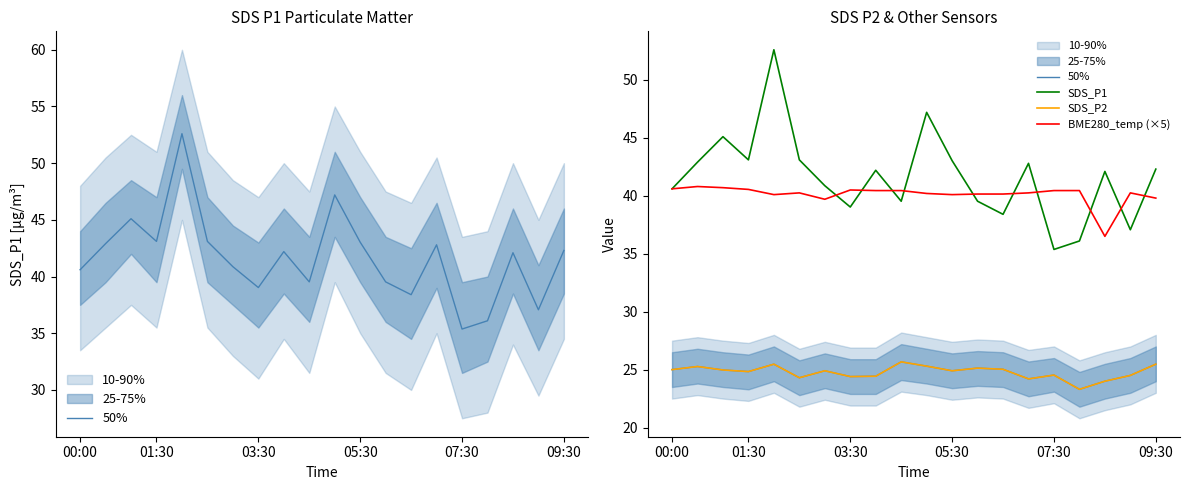

How many data points in SDS_P1 are above 42?

11